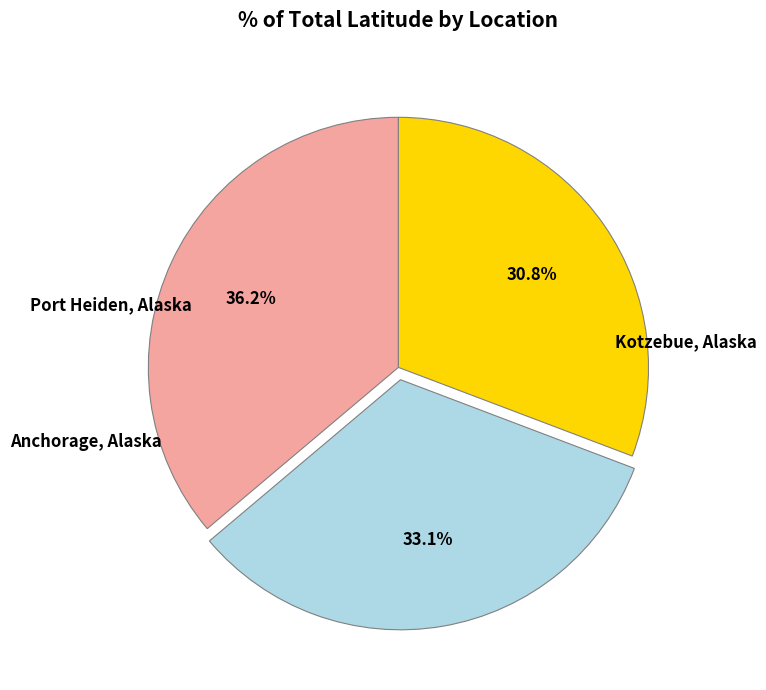

To the nearest percent, what is the difference between the largest and smallest slice percentages?

5%